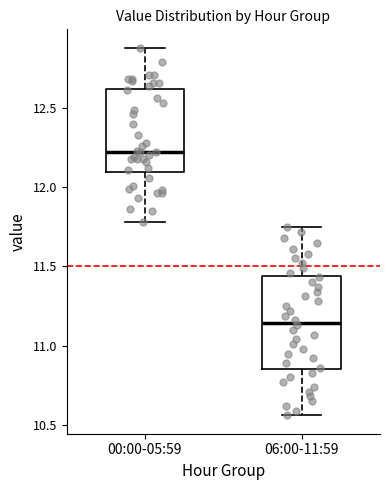

Comparing the boxes themselves (not the whiskers), which one is the tallest?

06:00-11:59